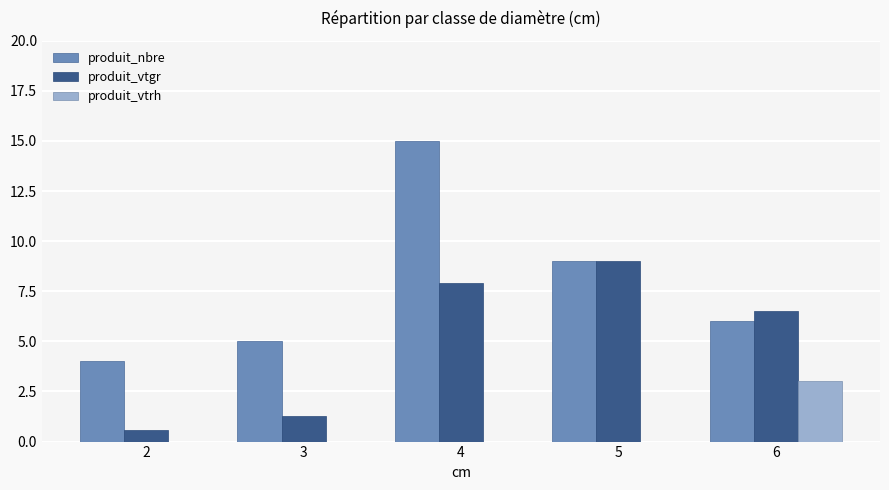

Is it true that produit_vtrh equals 0.0 at 4?

True